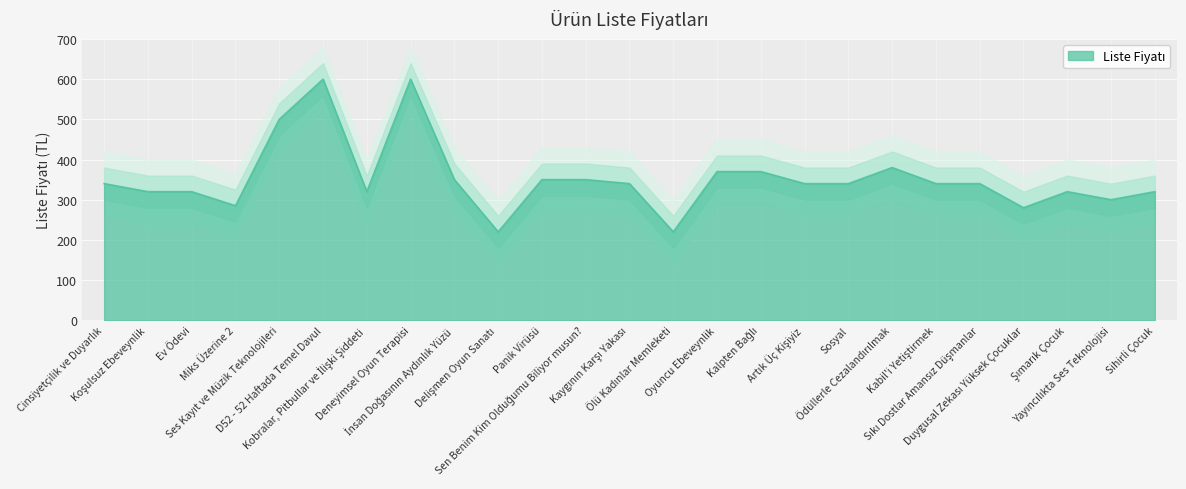

What is the label of the 23rd point from the left?

Şımarık Çocuk